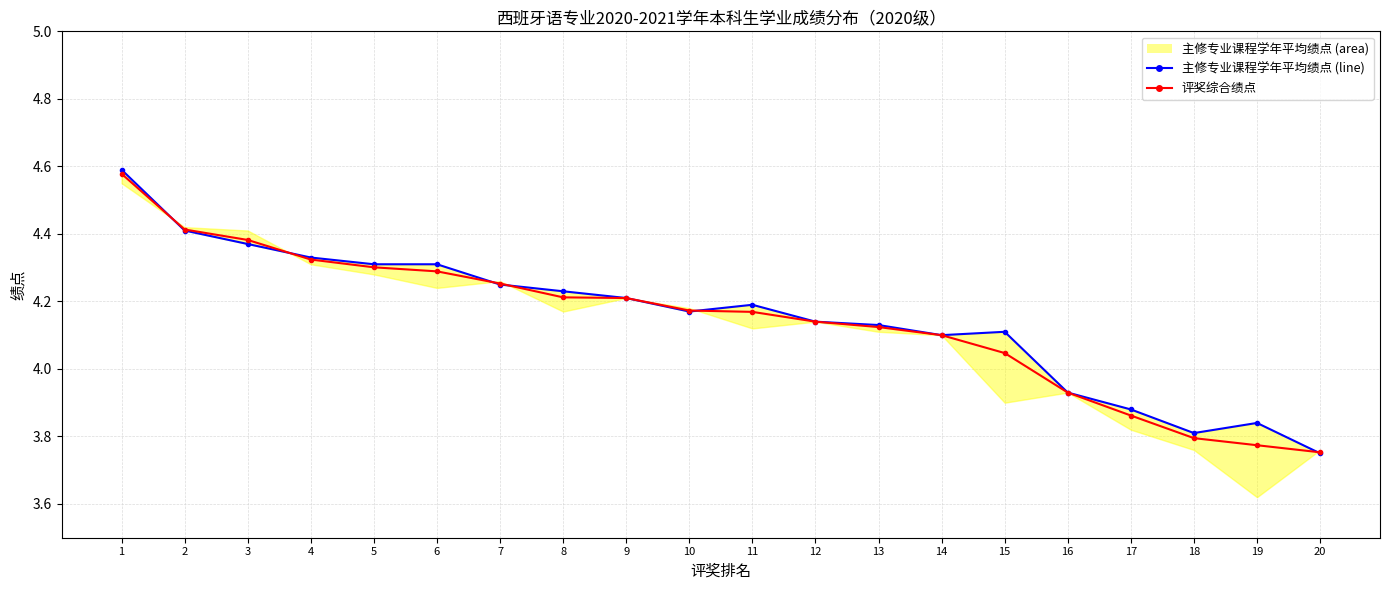

Which series has the largest total across all categories?

主修专业课程学年平均绩点_line